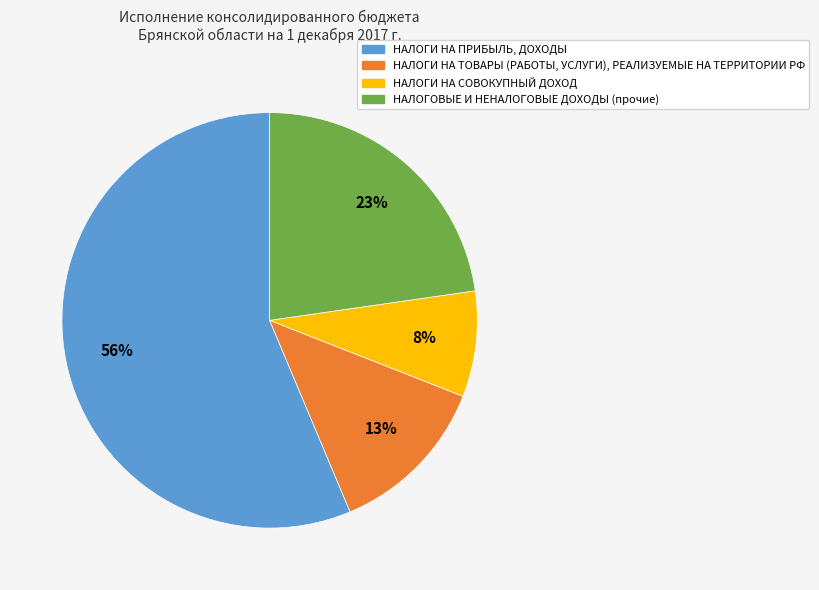

To the nearest percent, what is the difference between the НАЛОГИ НА ПРИБЫЛЬ, ДОХОДЫ and НАЛОГИ НА СОВОКУПНЫЙ ДОХОД slice percentages?

48%